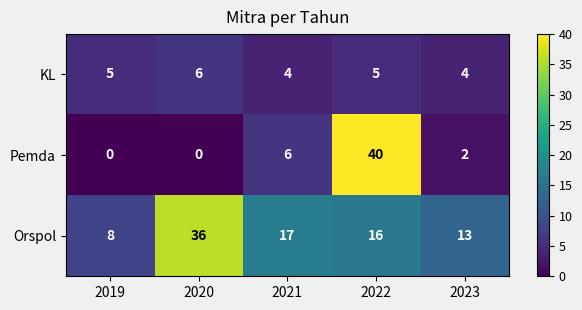

How many distinct data groups are displayed?

3